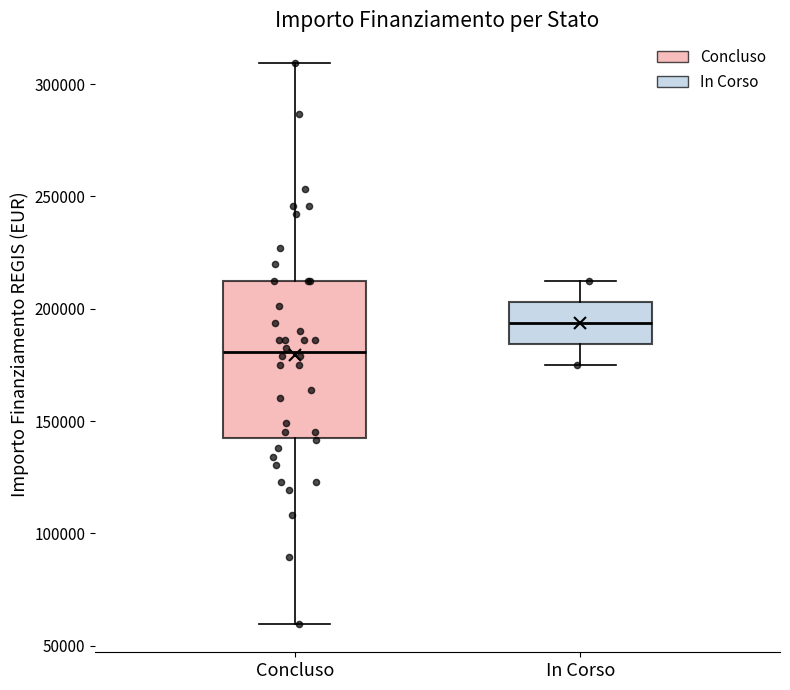

Which box has the highest median line?

In Corso